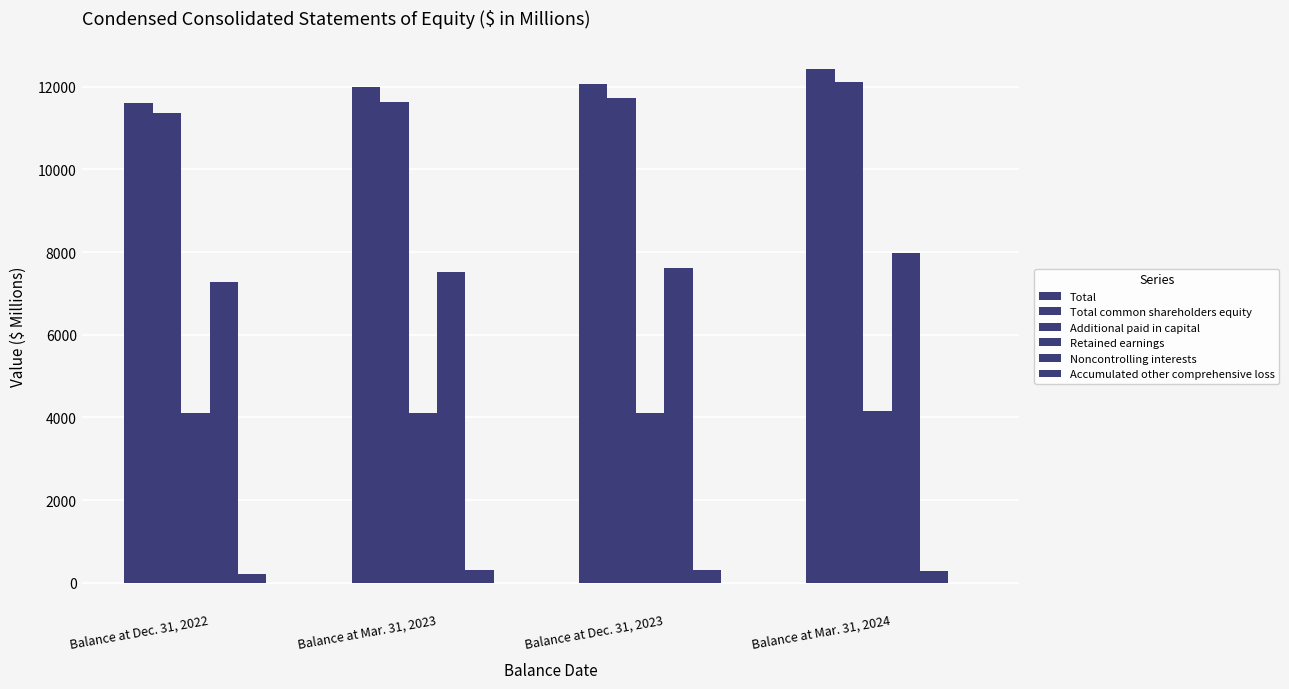

How many categories are shown in the chart?

4